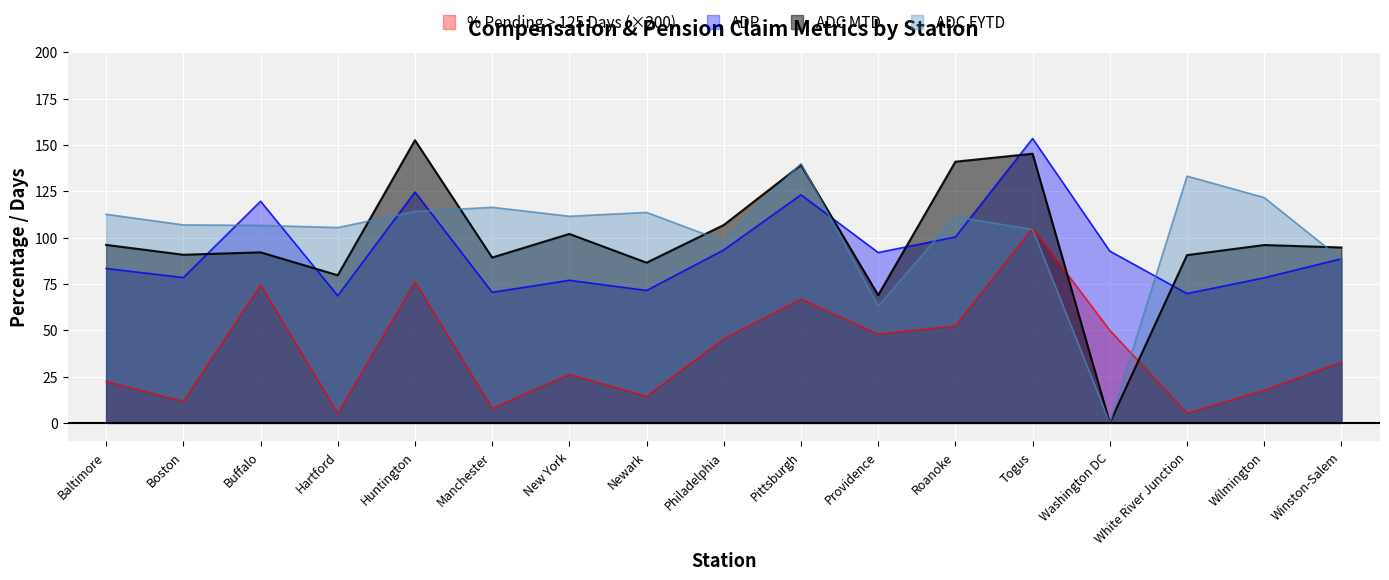

Reading left to right, list all the values displayed in this chart.

% Pending > 125 Days: 22.3	11.6	74.5	5.1	76.2	7.8	26.2	14.3	45.4	66.9	47.9	52.4	105.1	50.0	5.2	17.7	32.8
ADP: 83.4	78.5	119.7	68.7	124.6	70.5	77.0	71.5	93.4	123.1	92.0	100.4	153.5	92.8	69.8	78.3	88.6
ADC MTD: 96.1	90.8	92.1	79.7	152.6	89.3	102.0	86.5	106.8	139.2	69.0	141.0	145.3	0.0	90.6	96.0	94.7
ADC FYTD: 112.6	106.9	106.6	105.5	114.1	116.4	111.6	113.6	98.0	140.0	63.0	111.3	104.4	0.0	133.2	121.7	88.3